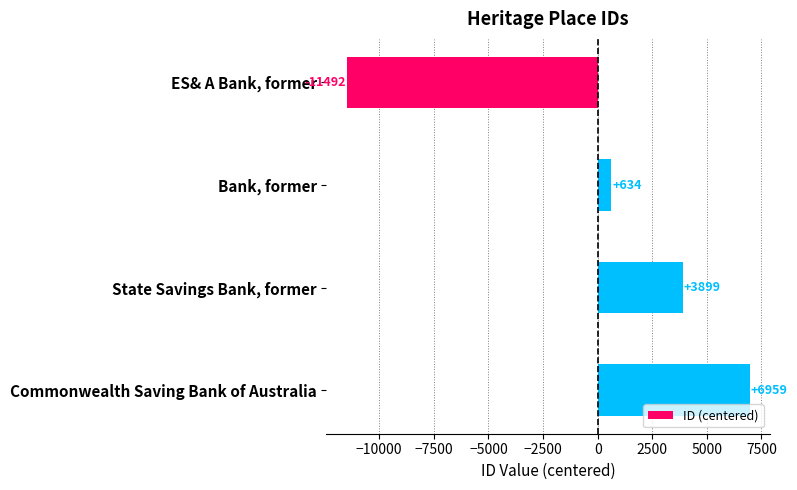

At which category does the chart reach its peak across all series?

Commonwealth Saving Bank of Australia